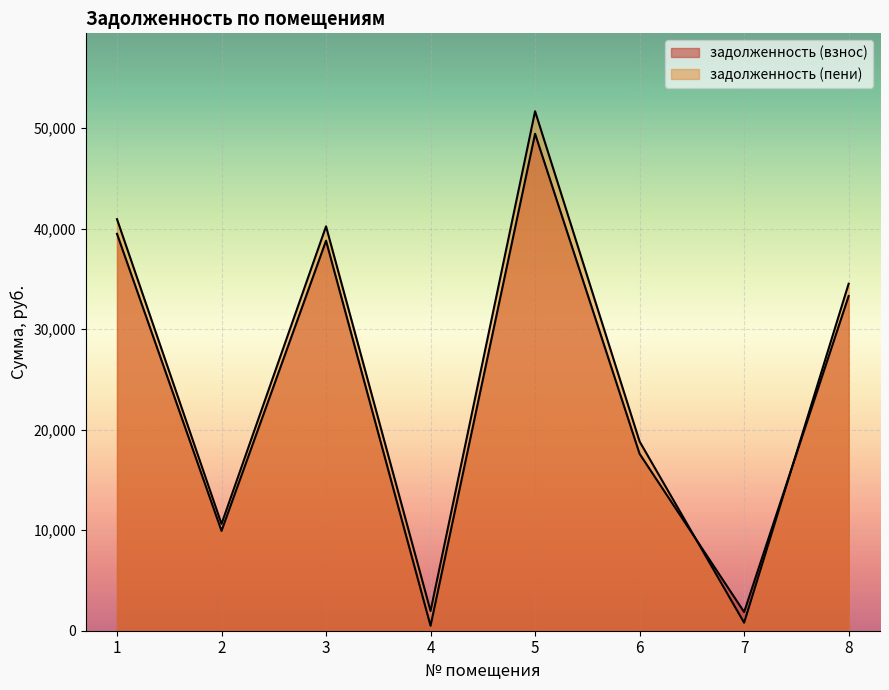

How many lines are shown in the chart?

2